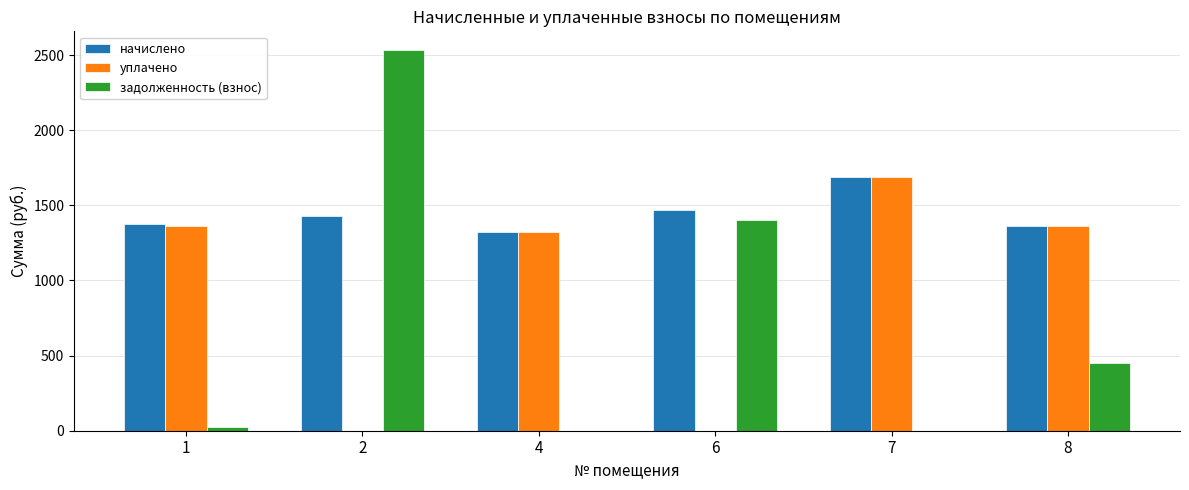

At which label does уплачено first exceed 1360?

1